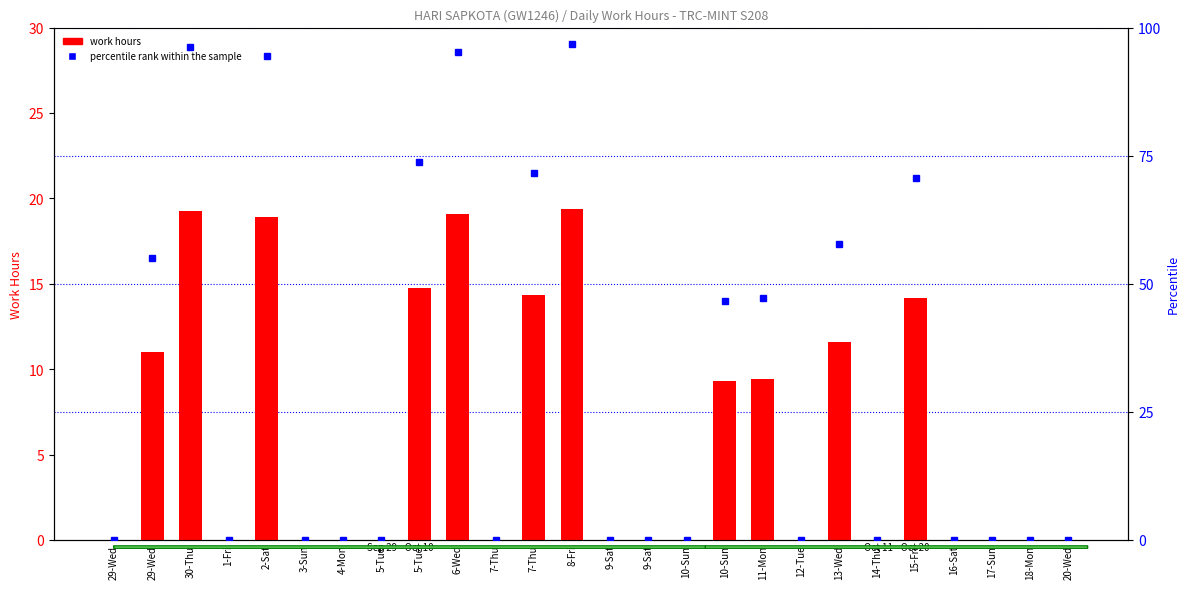

What is the difference between the work hours values at 10-Sun and 30-Thu?

19.2